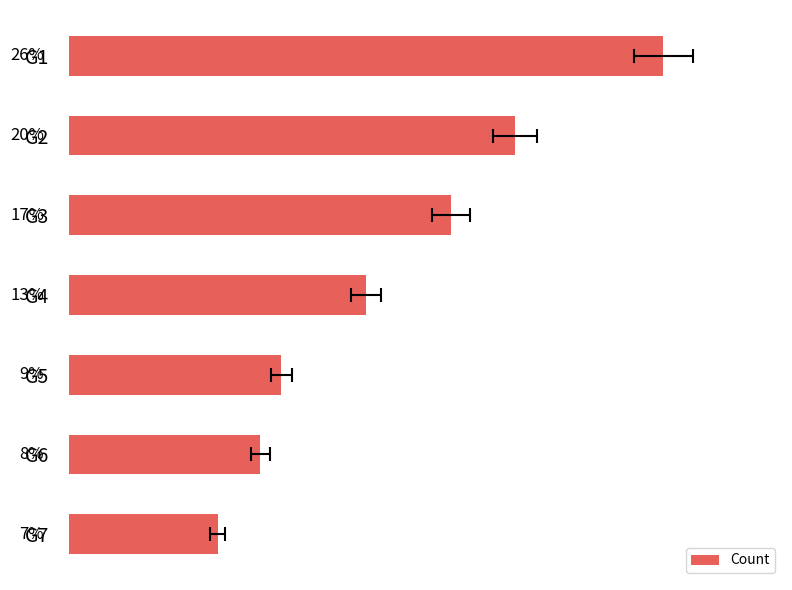

True or false: the data shows 16 at G5.

False